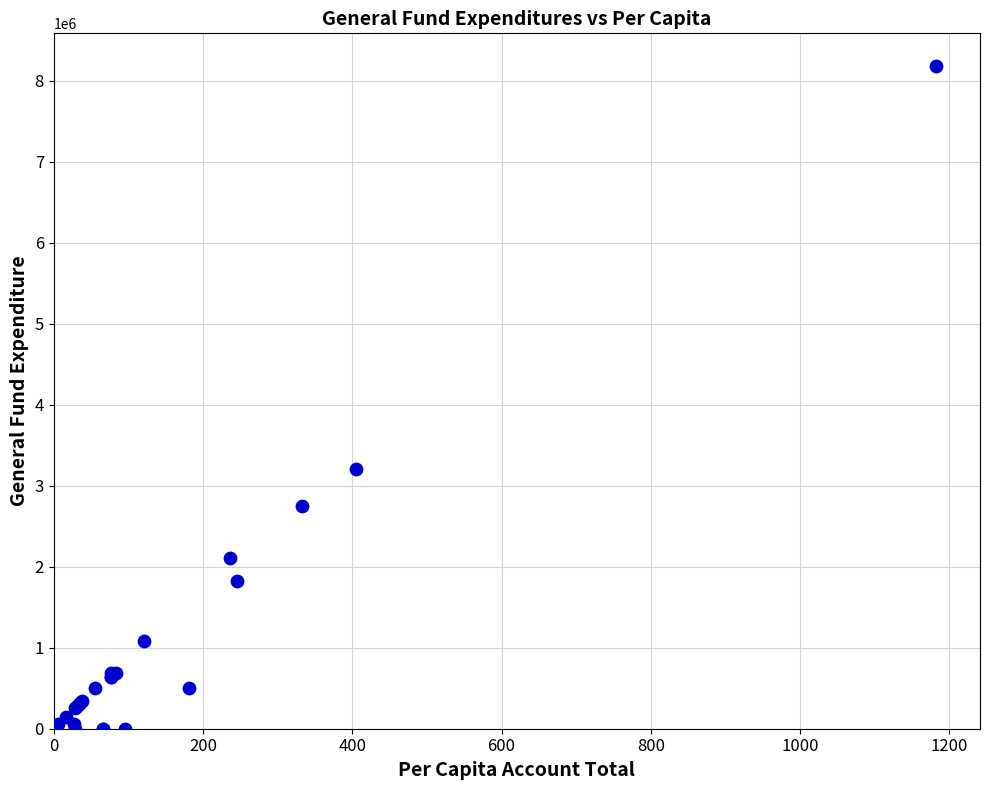

What Y value in the scatter plot is closest to 4089163?

3203831